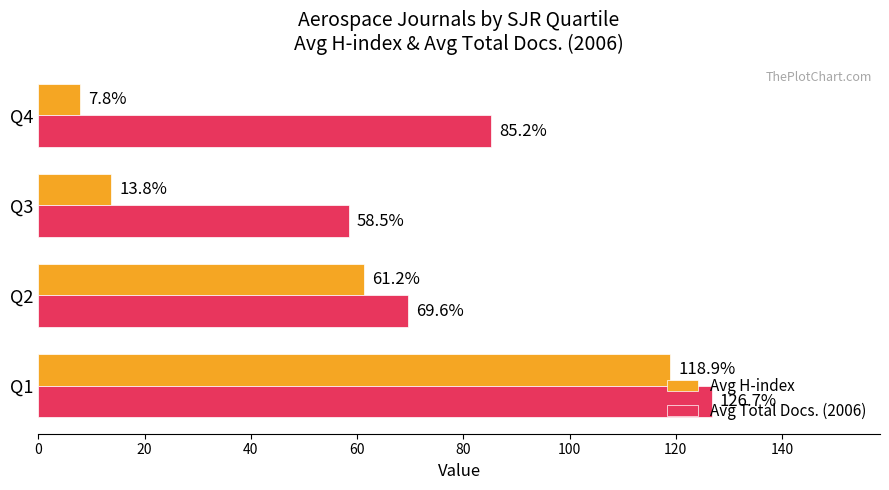

What value does the Avg Total Docs. (2006) series have at Q3?

58.5